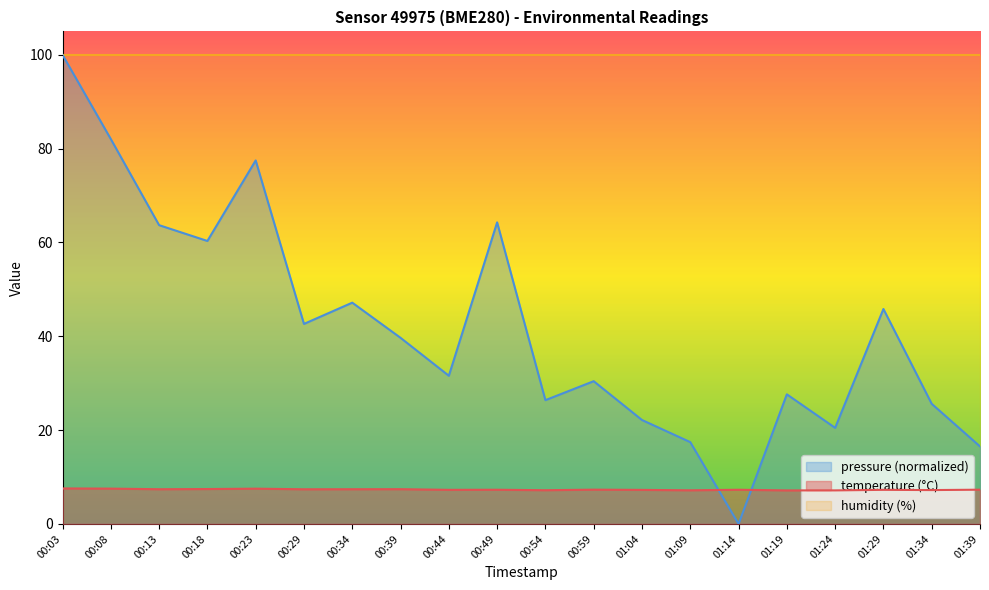

How many series are shown in this chart?

3